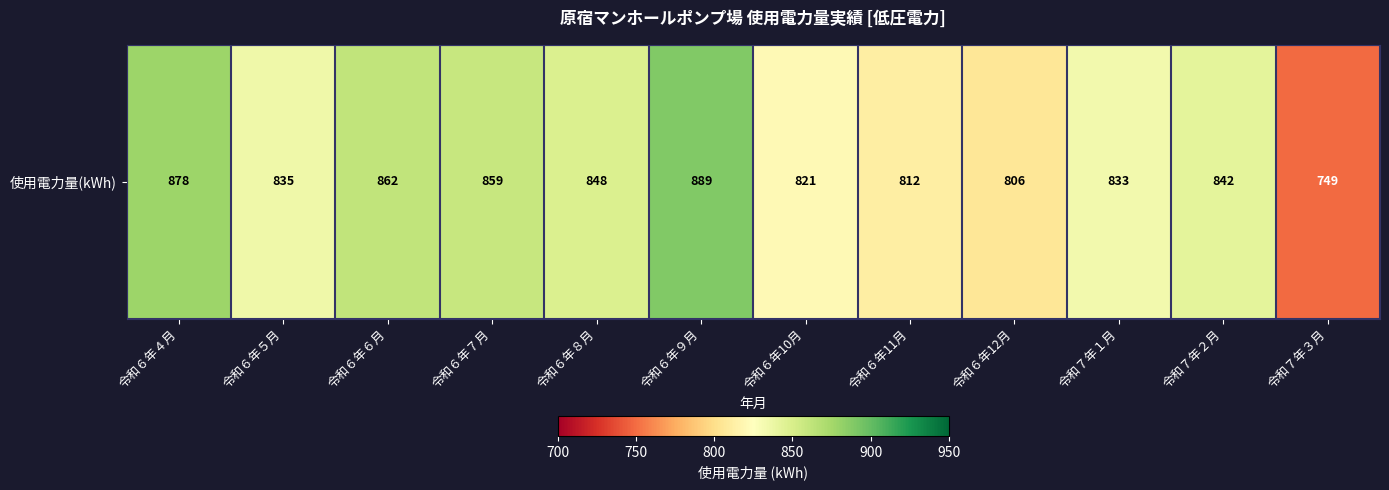

The chart shows a value of 842 at 令和７年２月. True or false?

True